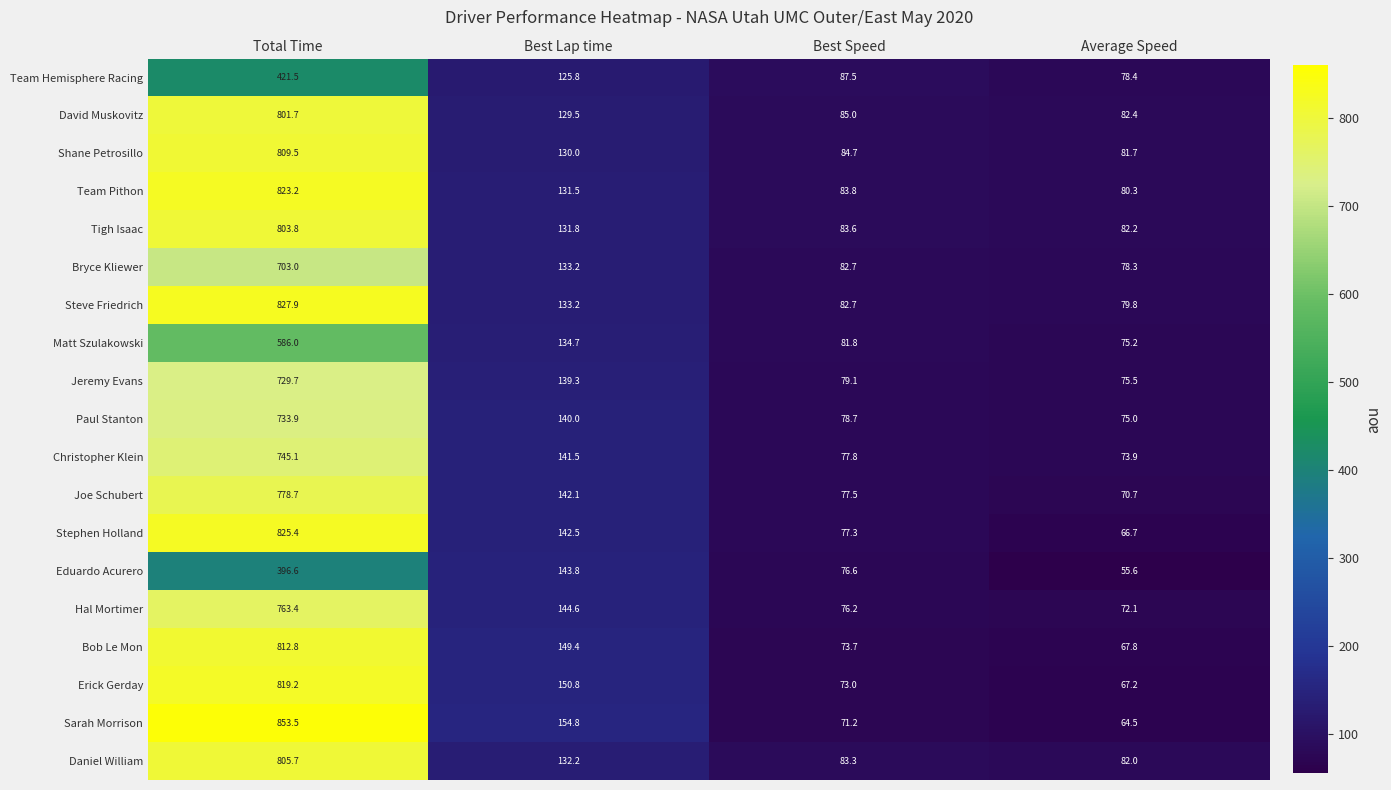

The value of Steve Friedrich at Average Speed is 79.8. True or false?

True